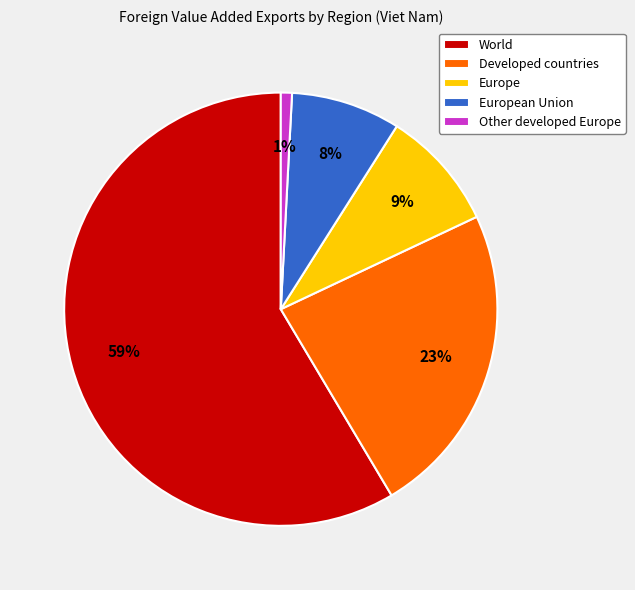

Which slice is the largest?

World